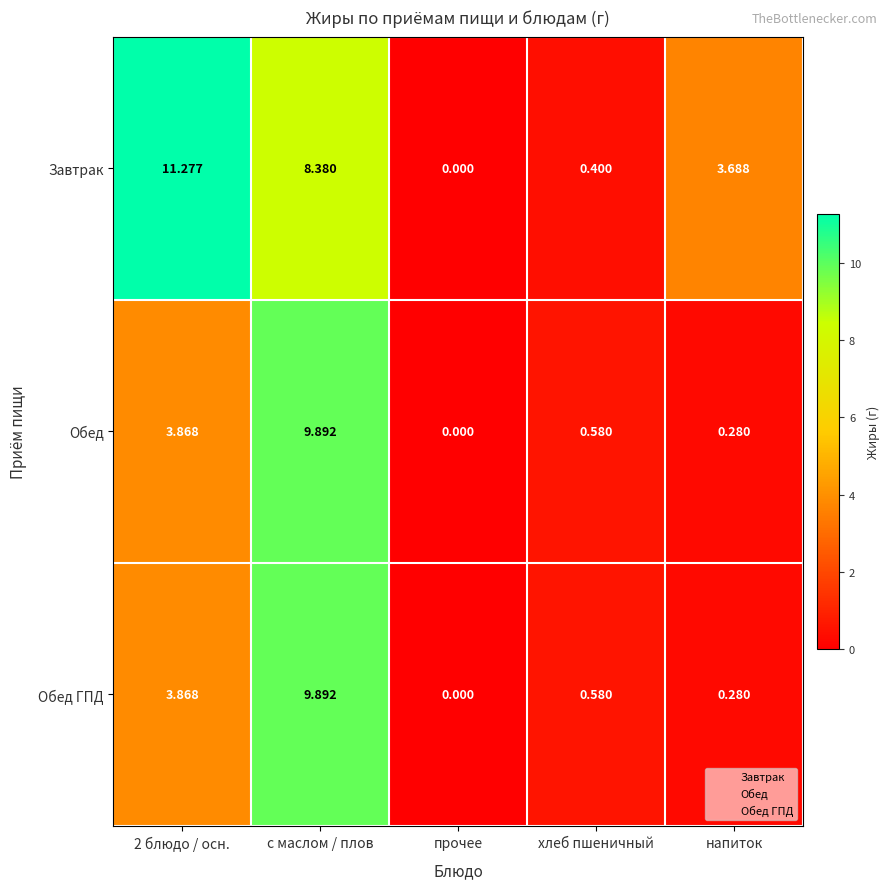

At which category is the sum across all series the highest?

с маслом / плов